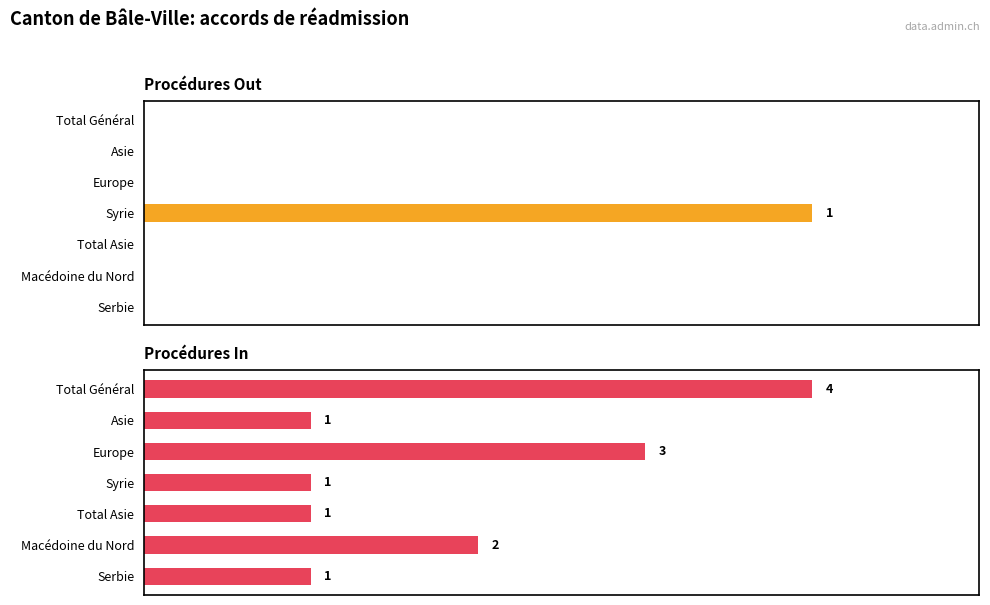

Which series has the largest total across all categories?

Procédures In